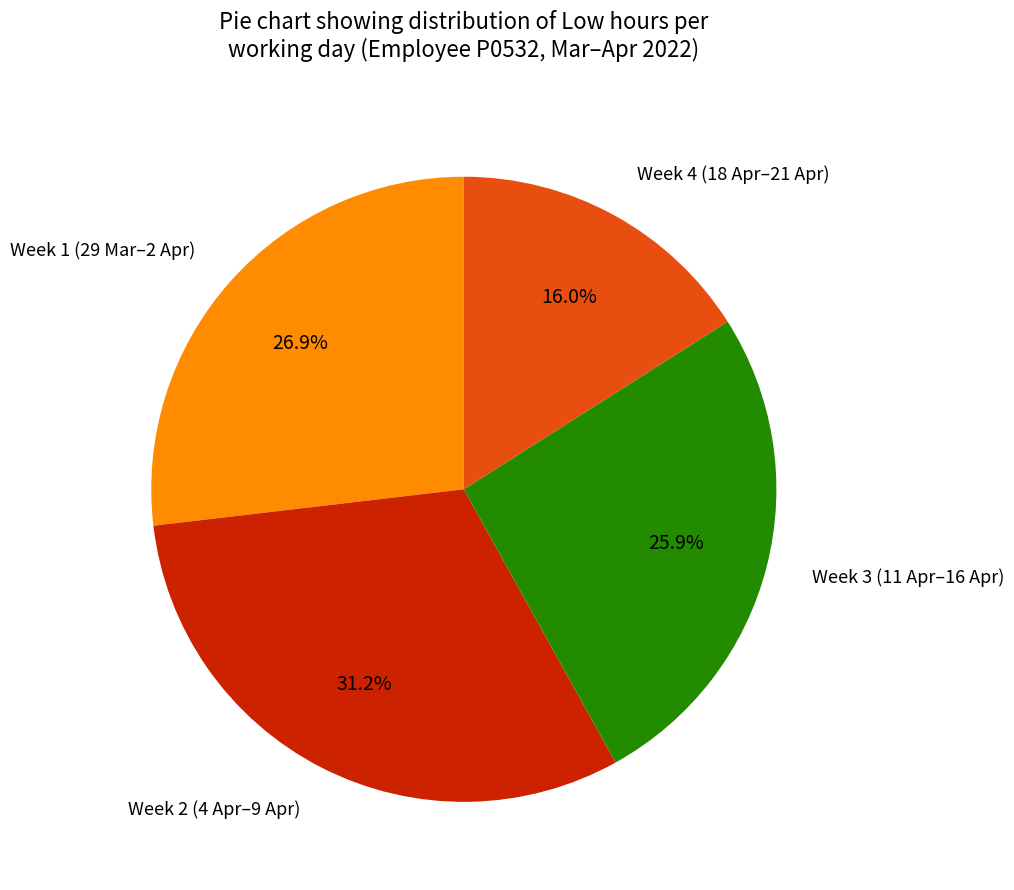

Which category has the smallest portion of the pie?

Week 4 (18 Apr–21 Apr)